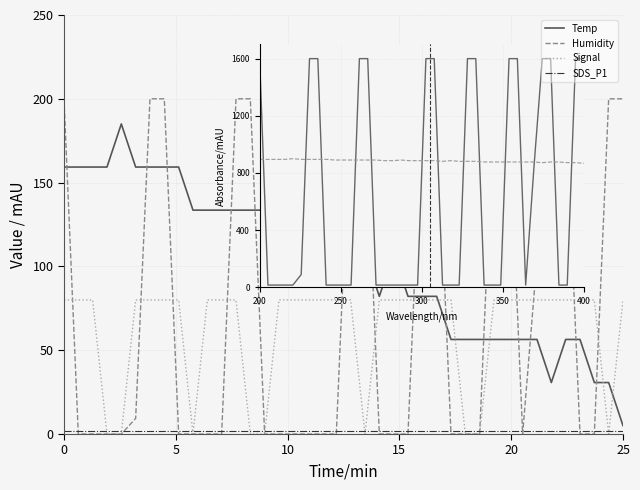

How many lines are shown in the chart?

4